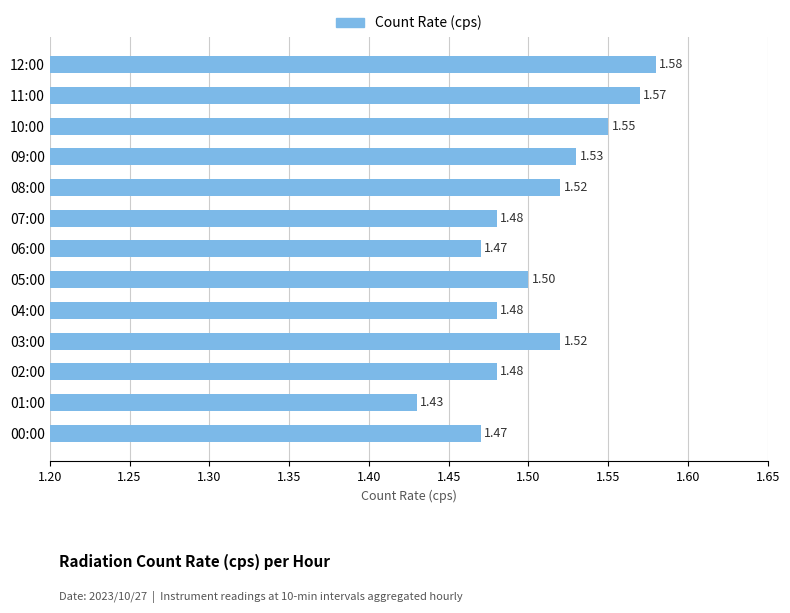

Which has a higher value, 03:00 or 06:00?

03:00